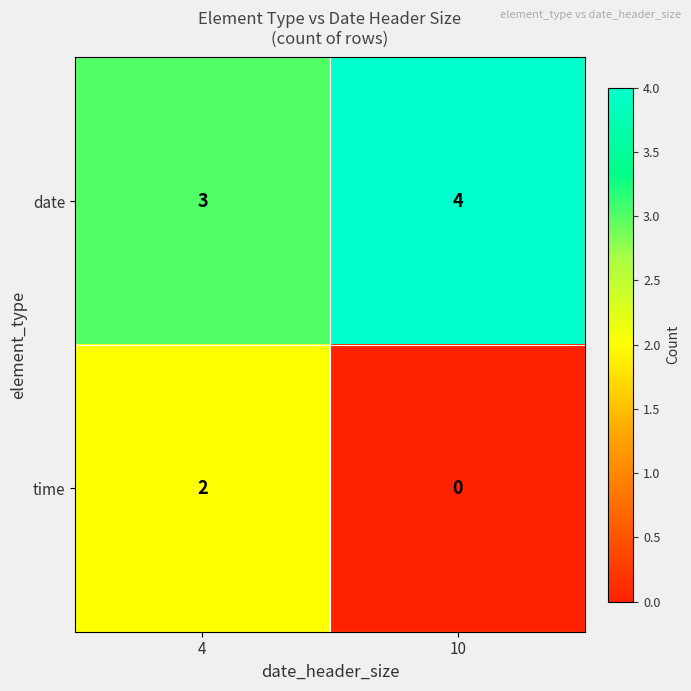

What is the greatest value displayed?

4